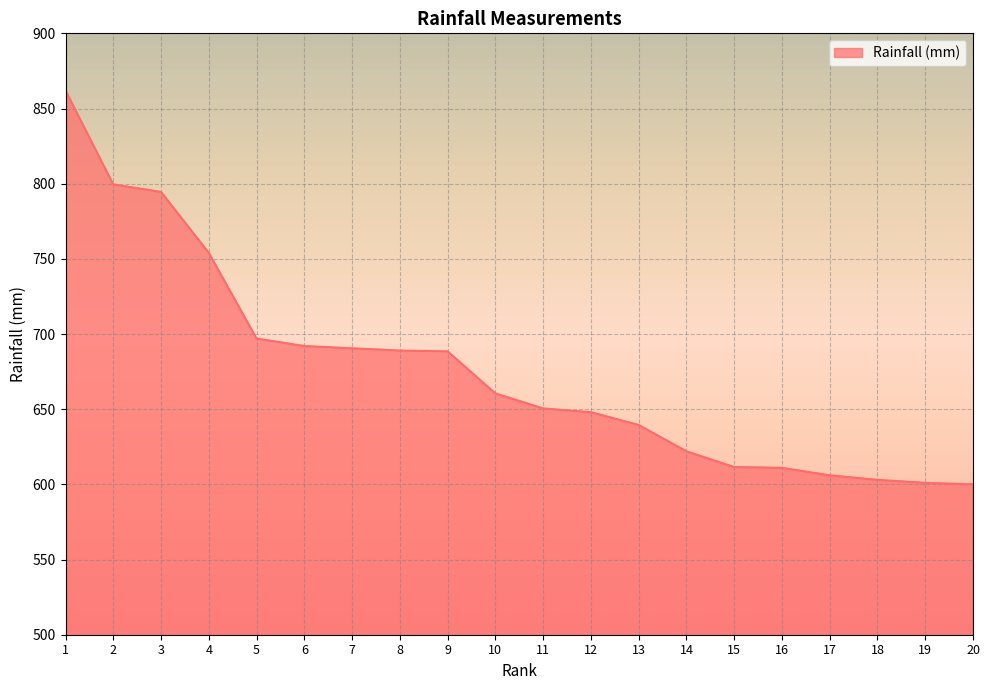

The chart shows a value of 650.5 at 11. True or false?

True